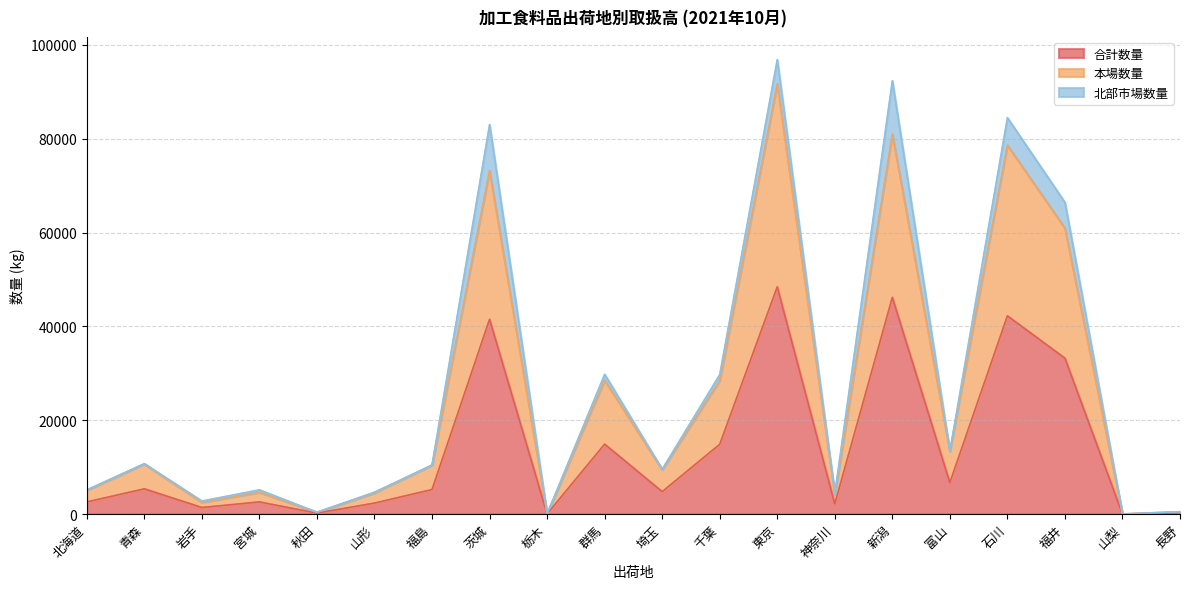

What is the label of the 14th point from the right?

福島